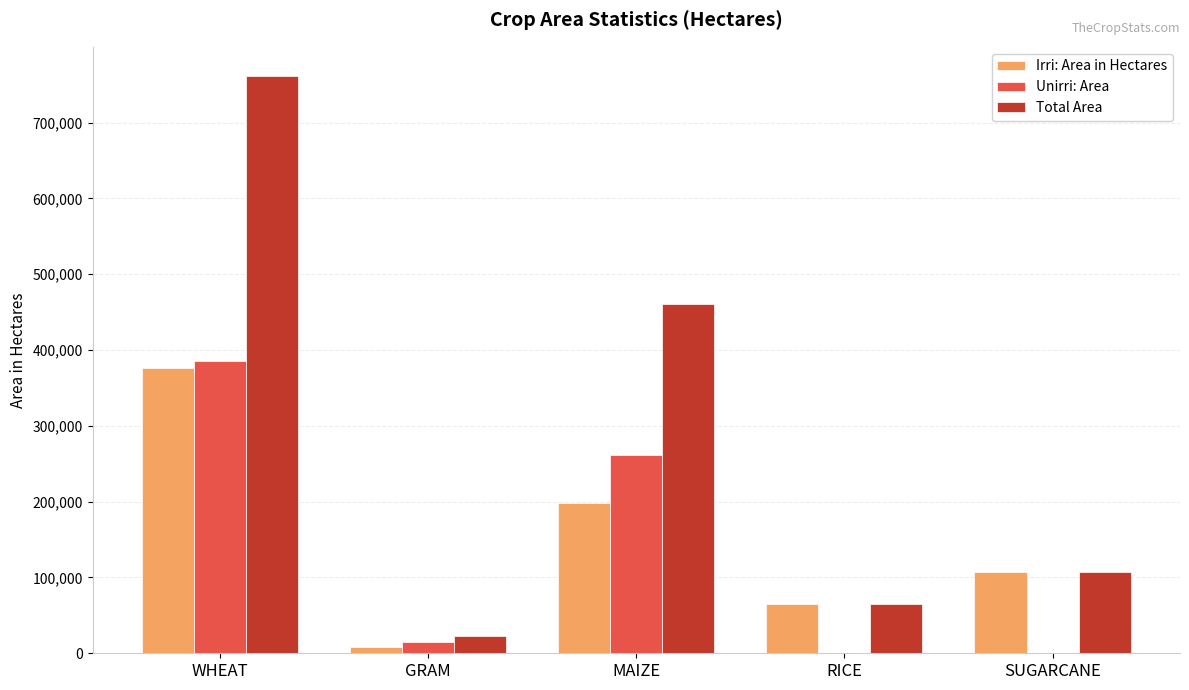

Are the bars grouped side by side (vs. stacked)?

Yes